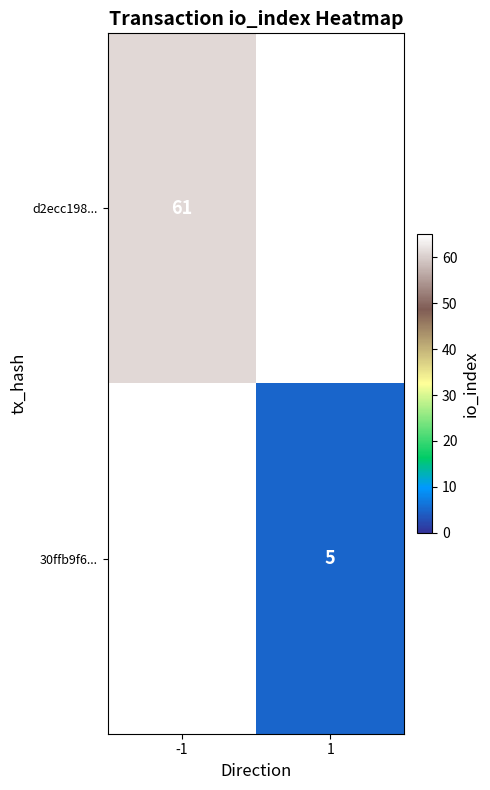

At how many categories does at least one series exceed 19?

1